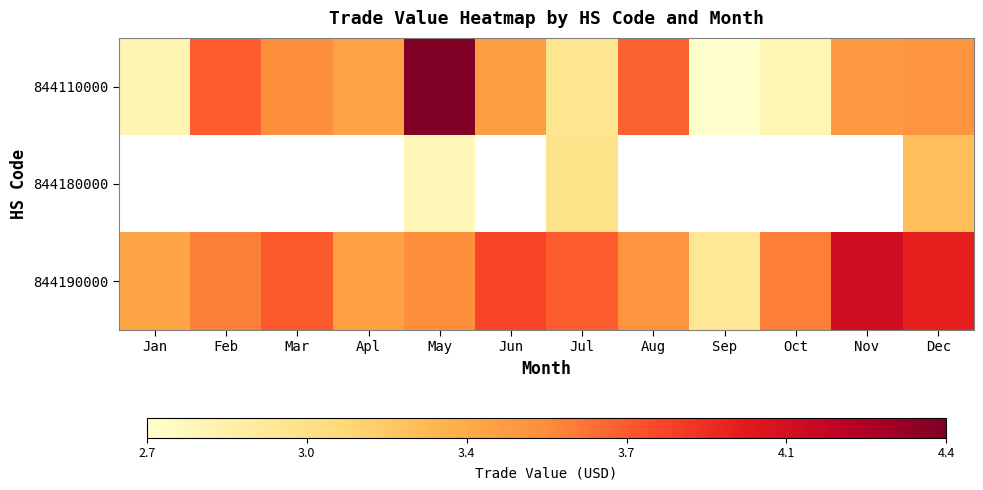

What is the maximum value shown in the chart?

4.4